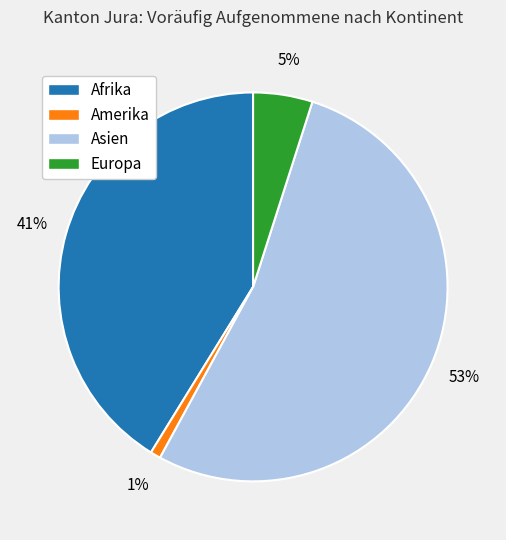

To the nearest percent, what is the average slice percentage?

25%